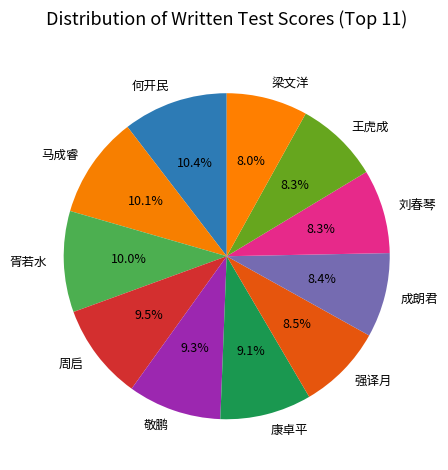

To the nearest percent, what portion does 马成睿 represent?

10%